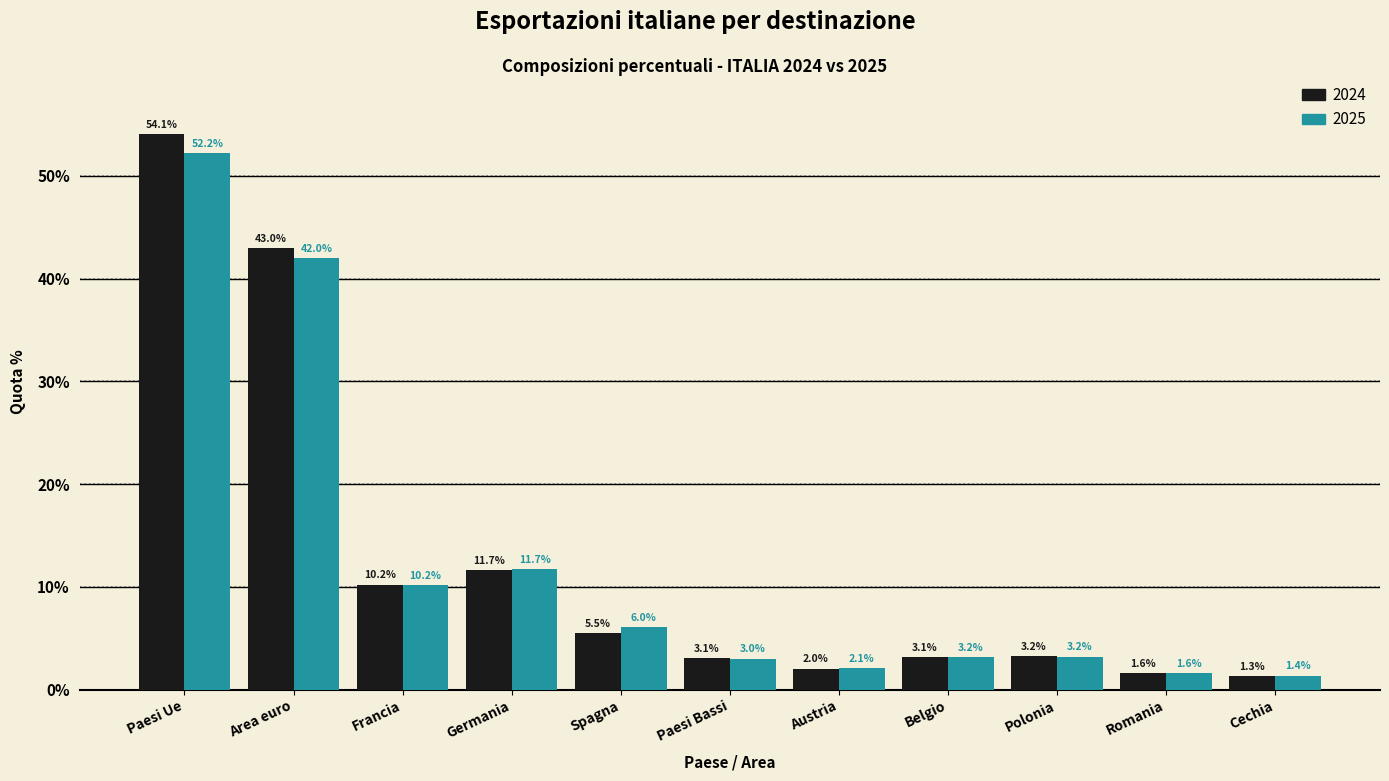

Reading left to right, transcribe all the data shown in this chart.

2024: Paesi Ue=54.1	Area euro=43.0	Francia=10.2	Germania=11.7	Spagna=5.5	Paesi Bassi=3.1	Austria=2.0	Belgio=3.1	Polonia=3.2	Romania=1.6	Cechia=1.3
2025: Paesi Ue=52.2	Area euro=42.0	Francia=10.2	Germania=11.7	Spagna=6.0	Paesi Bassi=3.0	Austria=2.1	Belgio=3.2	Polonia=3.2	Romania=1.6	Cechia=1.4